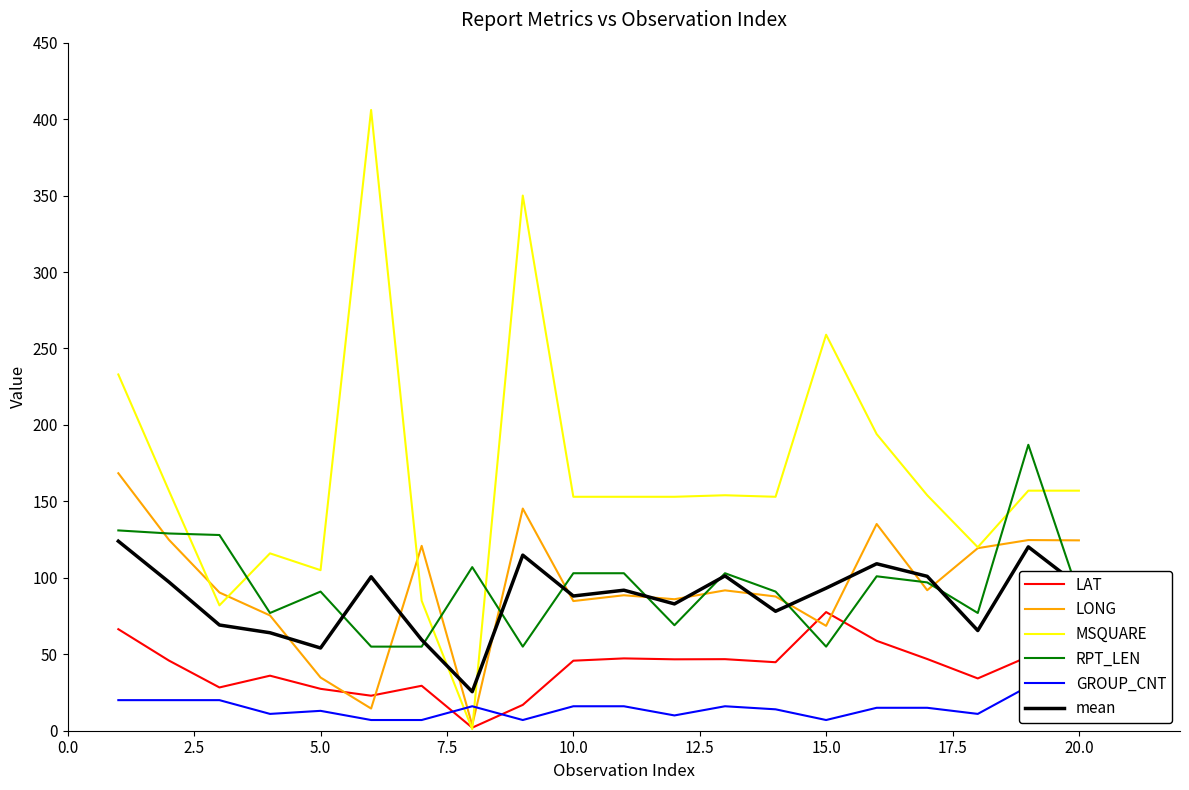

True or false: MSQUARE and LONG intersect in this chart.

True